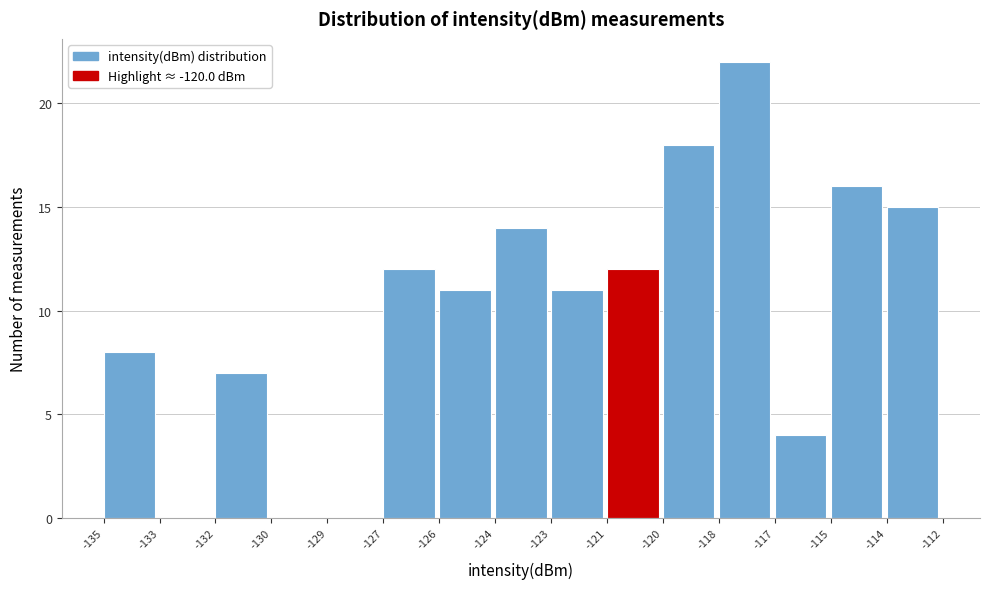

Reading left to right, transcribe all the data shown in this chart.

-135=8	-133=0	-132=7	-130=0	-129=0	-127=12	-126=11	-124=14	-123=11	-121=12	-120=18	-118=22	-117=4	-115=16	-114=15